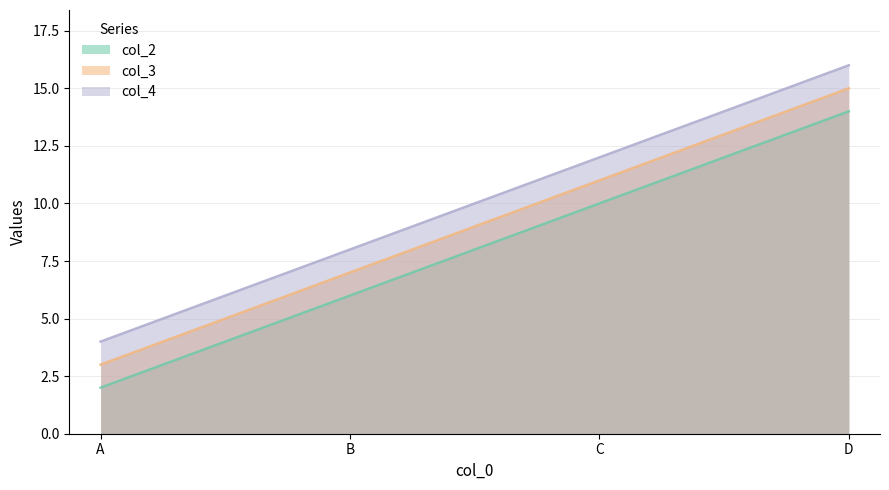

What is the sum of the col_4 values at B and A?

12